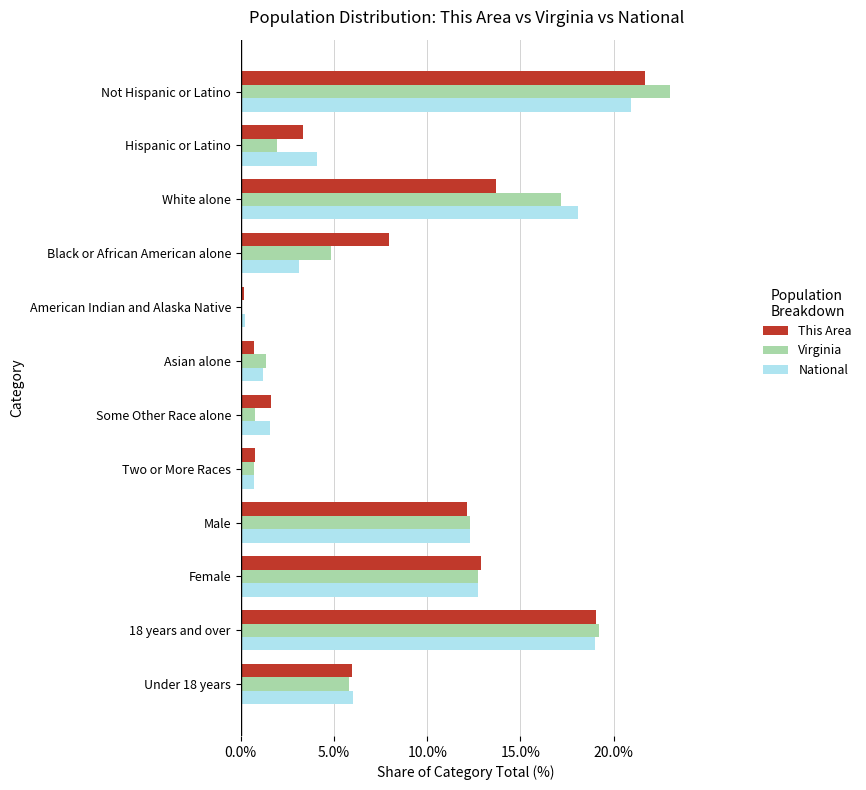

What is the difference between the maximum and second lowest values in the Virginia series?

22.3